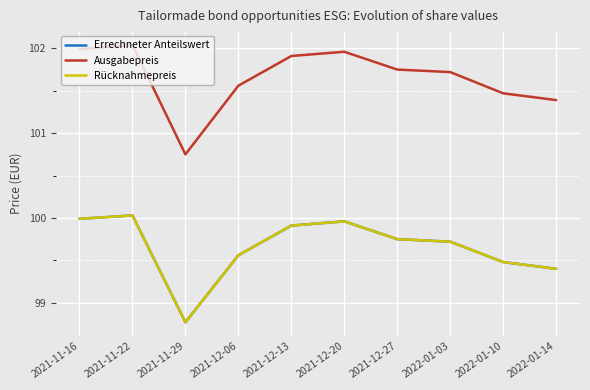

How many data points in Errechneter Anteilswert are above 99?

9